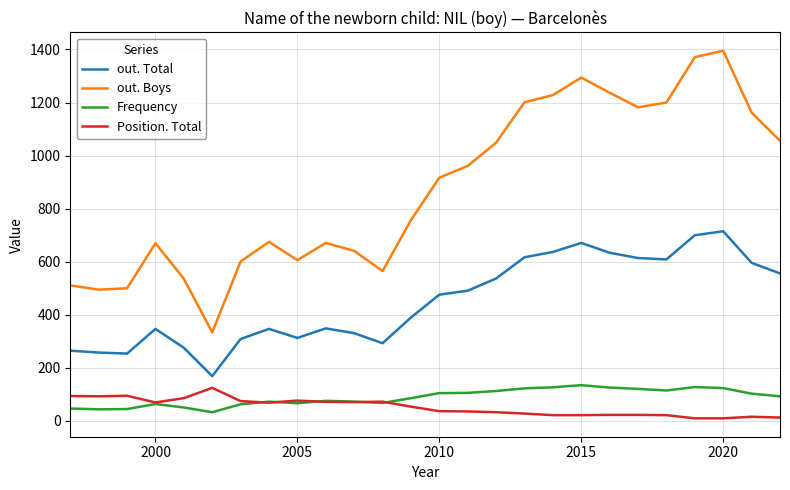

True or false: out. Boys and Position. Total intersect in this chart.

False